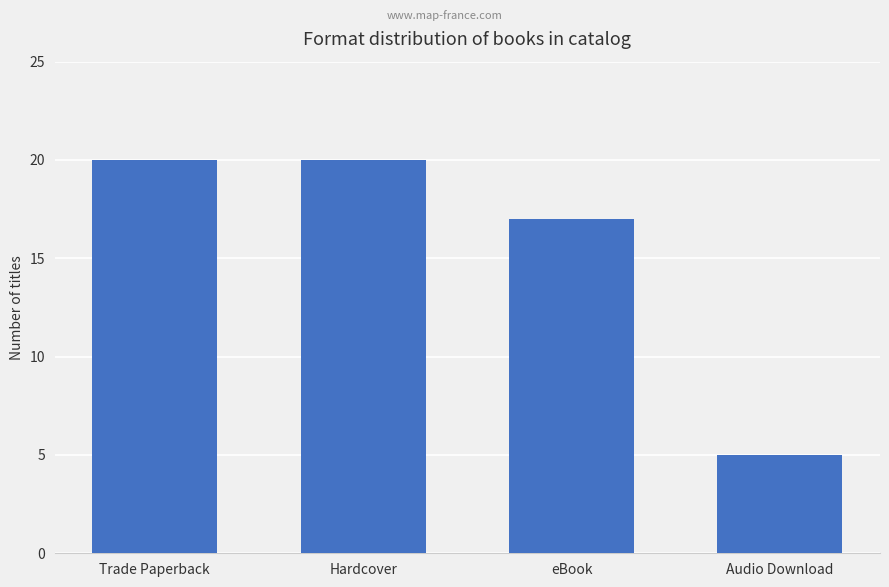

What is the label of the 1st bar from the left?

Trade Paperback